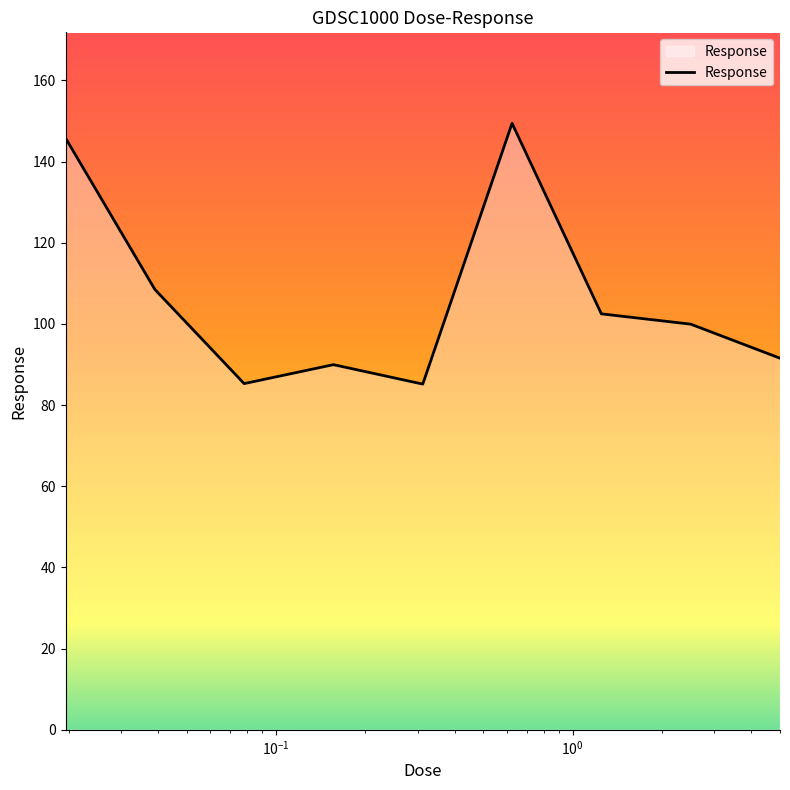

How many distinct data groups are displayed?

1